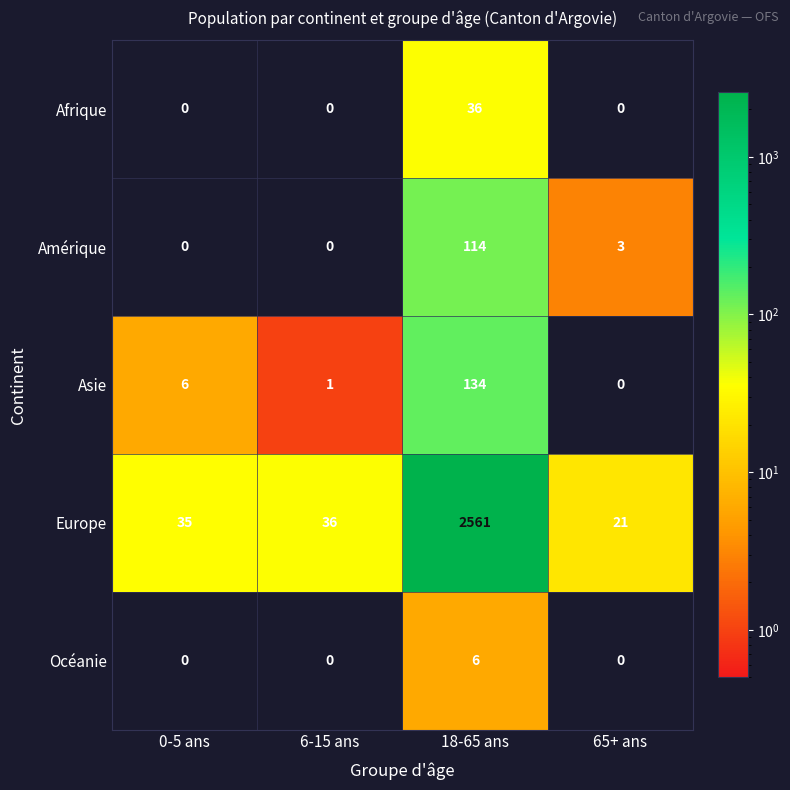

Reading left to right, transcribe all the data shown in this chart.

Afrique: 0-5 ans=0	6-15 ans=0	18-65 ans=36	65+ ans=0
Amérique: 0-5 ans=0	6-15 ans=0	18-65 ans=114	65+ ans=3
Asie: 0-5 ans=6	6-15 ans=1	18-65 ans=134	65+ ans=0
Europe: 0-5 ans=35	6-15 ans=36	18-65 ans=2561	65+ ans=21
Océanie: 0-5 ans=0	6-15 ans=0	18-65 ans=6	65+ ans=0